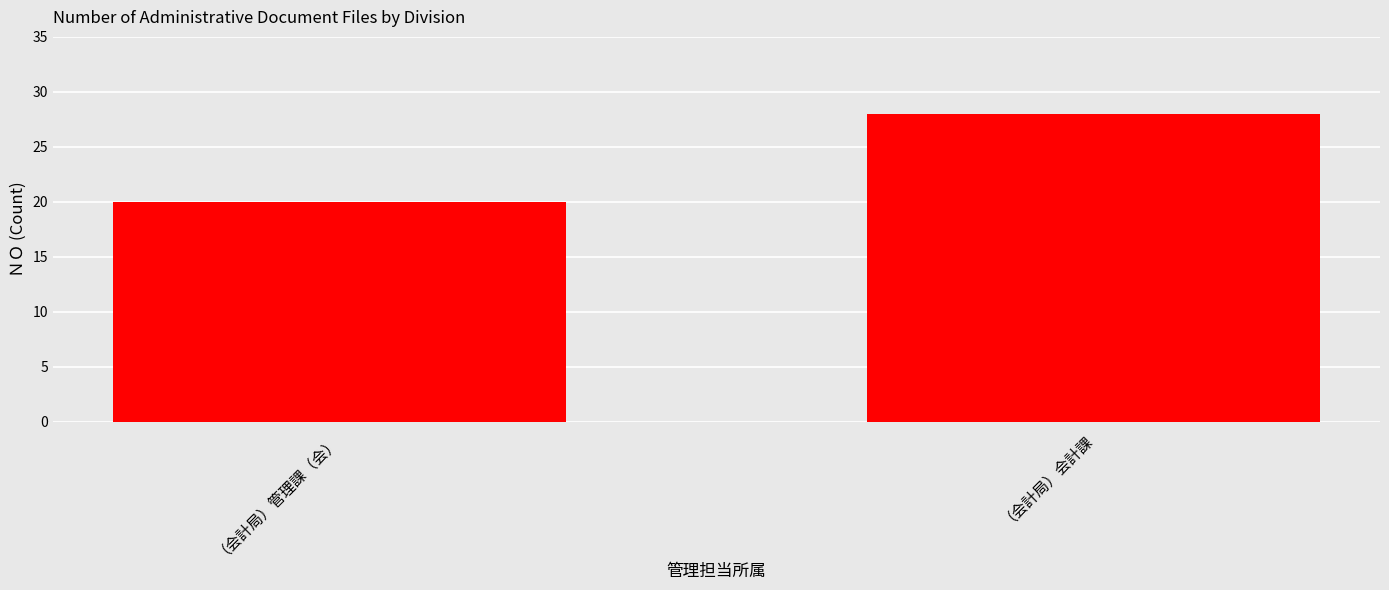

How many distinct data groups are displayed?

1